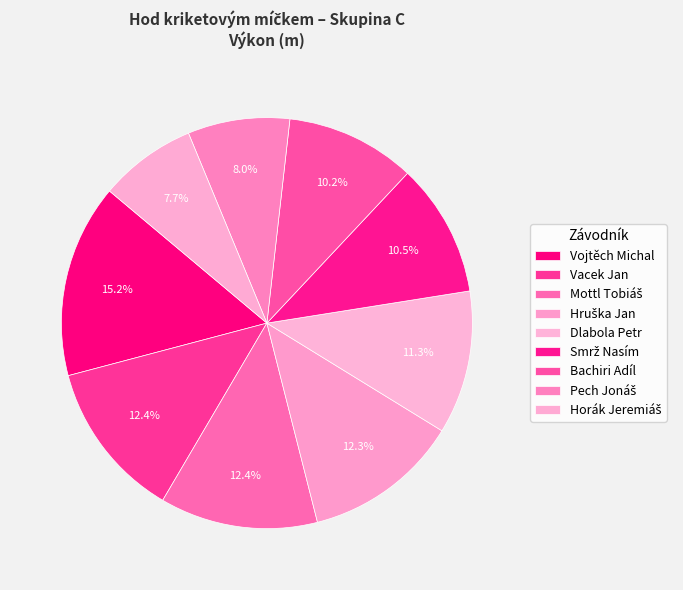

Is there any slice that represents more than half of the pie?

No